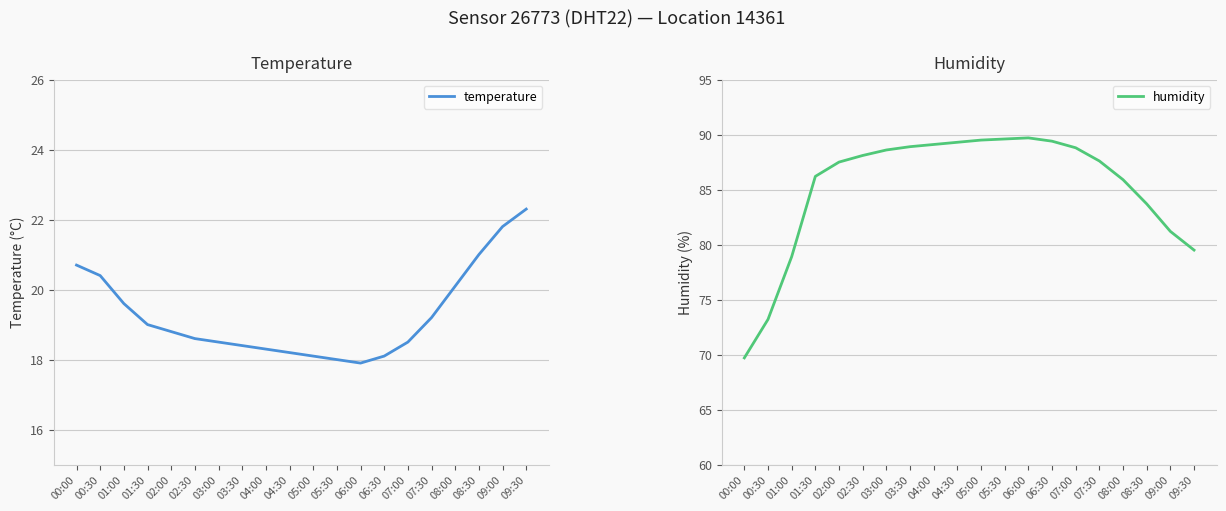

Rank the series at 08:00 from lowest to highest value.

temperature, humidity